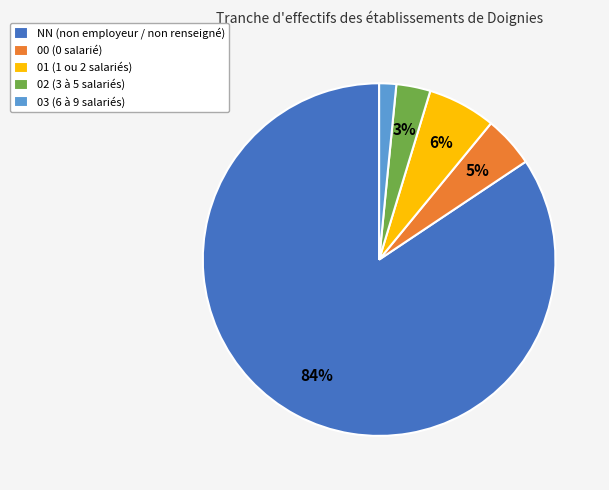

To the nearest percent, what portion does 00 represent?

5%